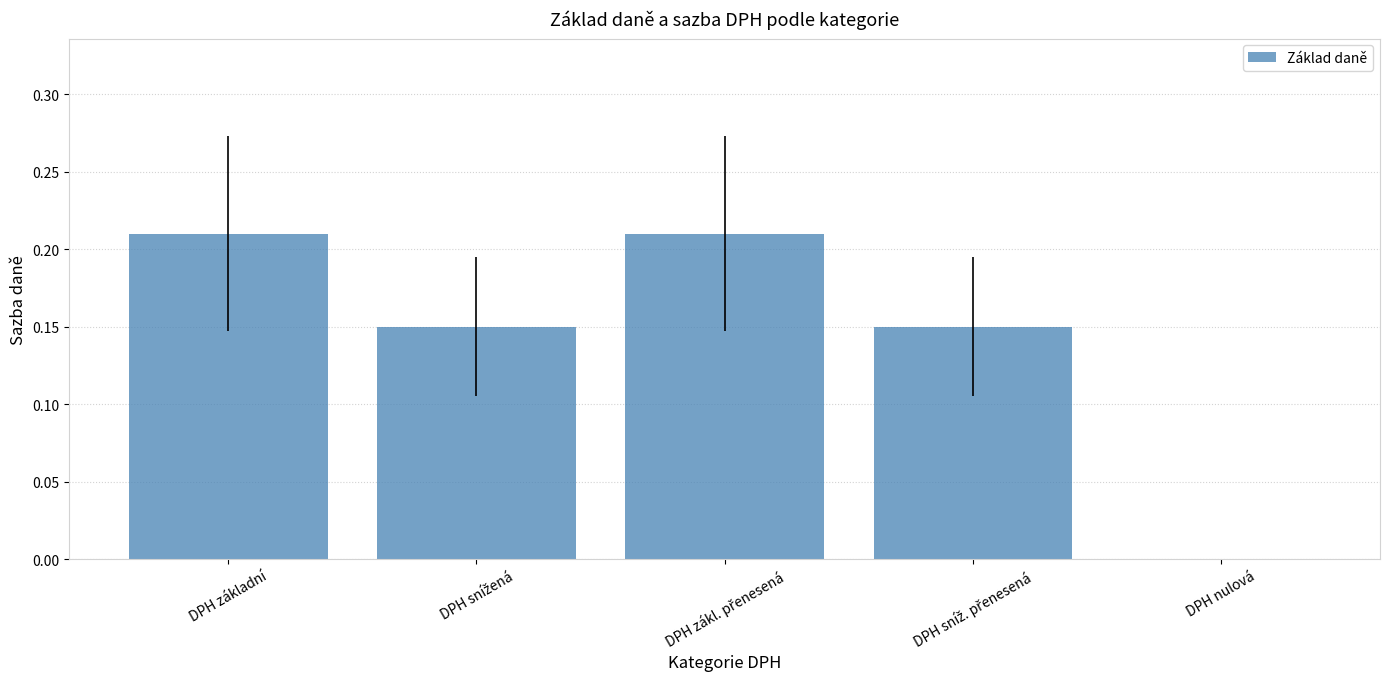

Count the number of categories in the chart.

5